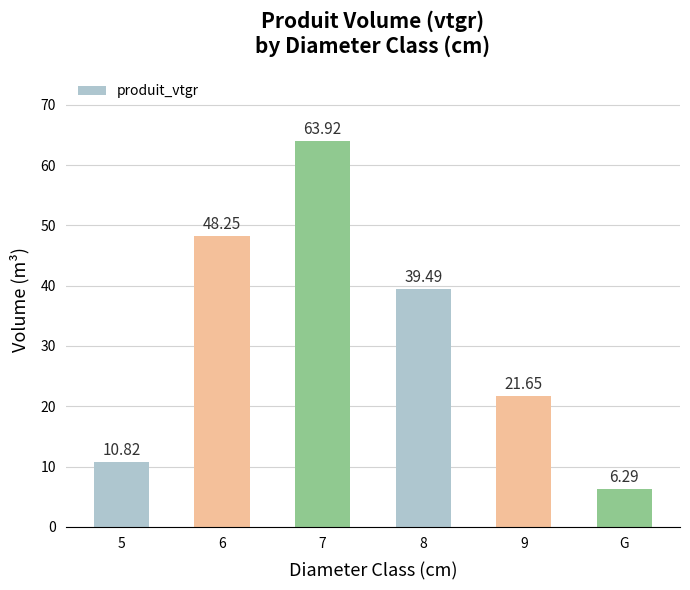

List the labels in order of value, largest first.

7, 6, 8, 9, 5, G